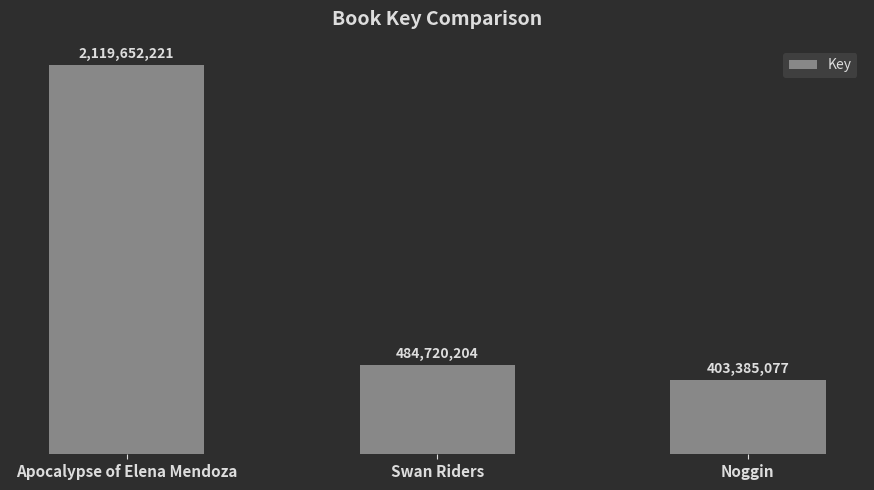

Which has a higher value, Noggin or Apocalypse of Elena Mendoza?

Apocalypse of Elena Mendoza